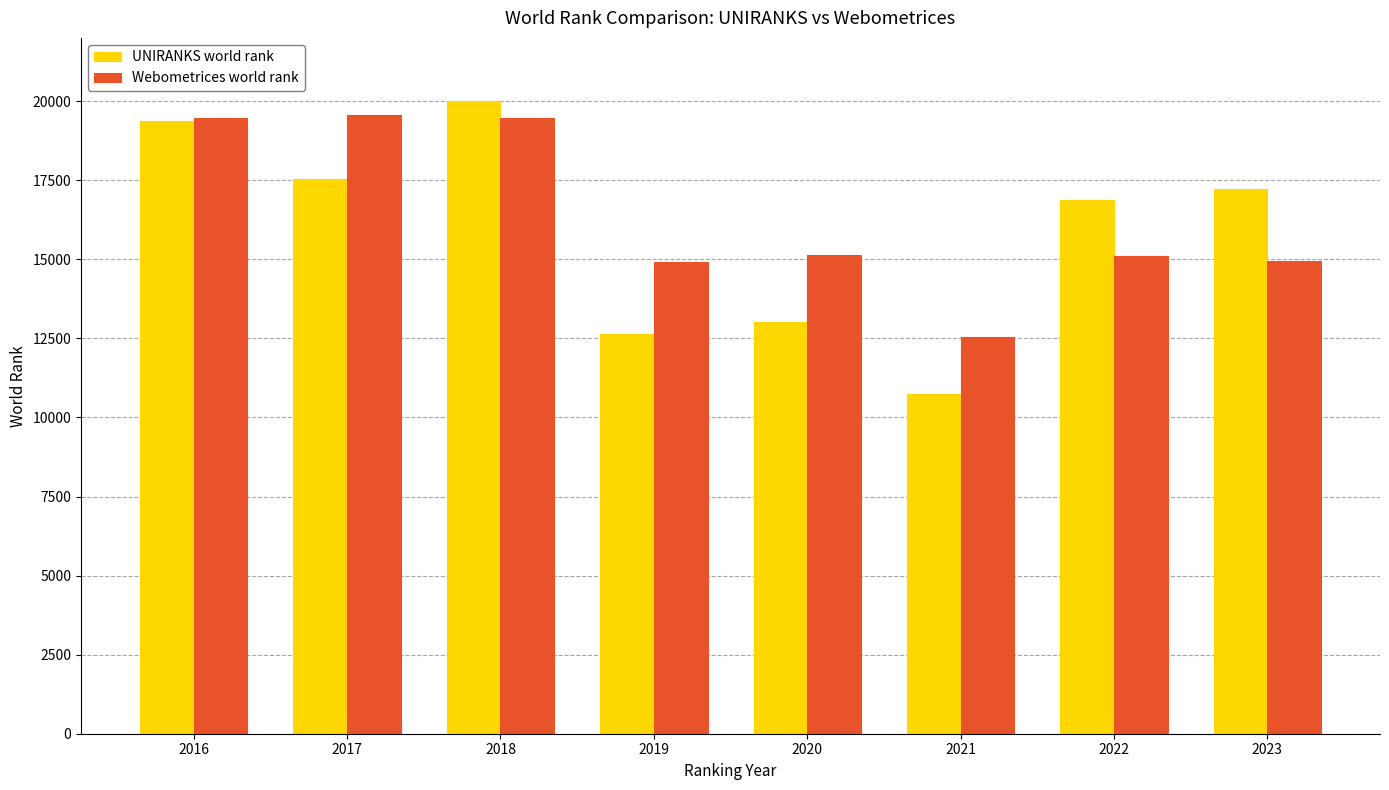

Count the number of data series in this chart.

2